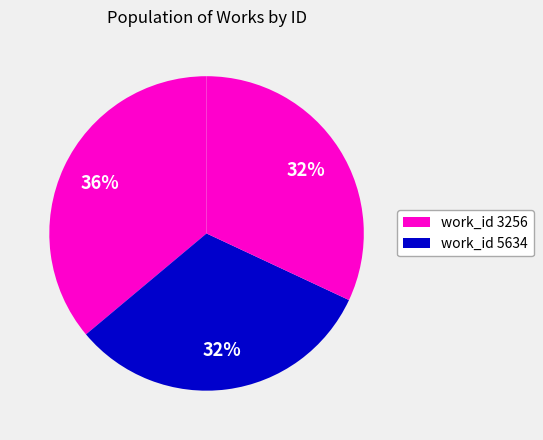

Count the number of slices in the pie.

3